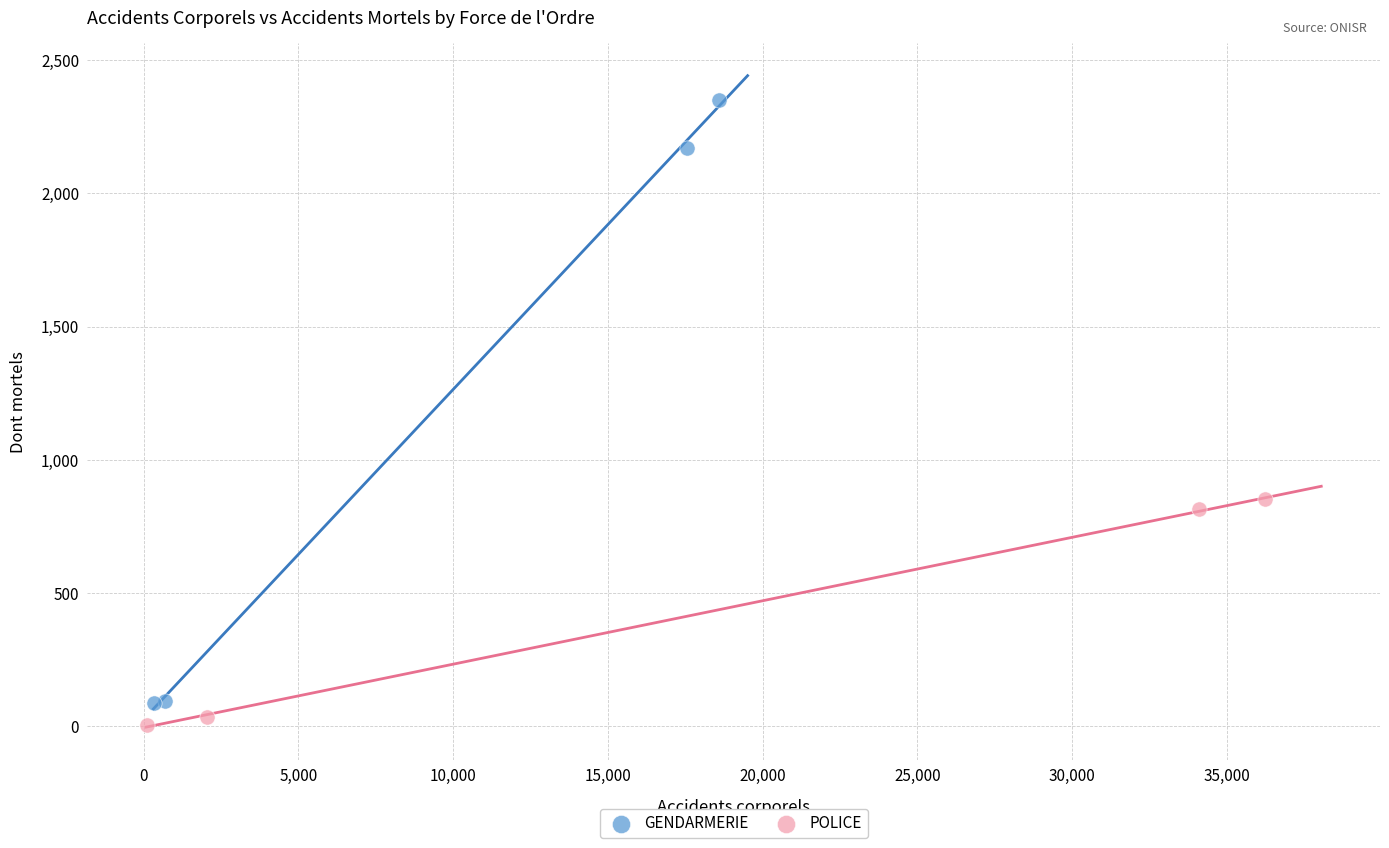

Which series contains the highest Y value?

GENDARMERIE